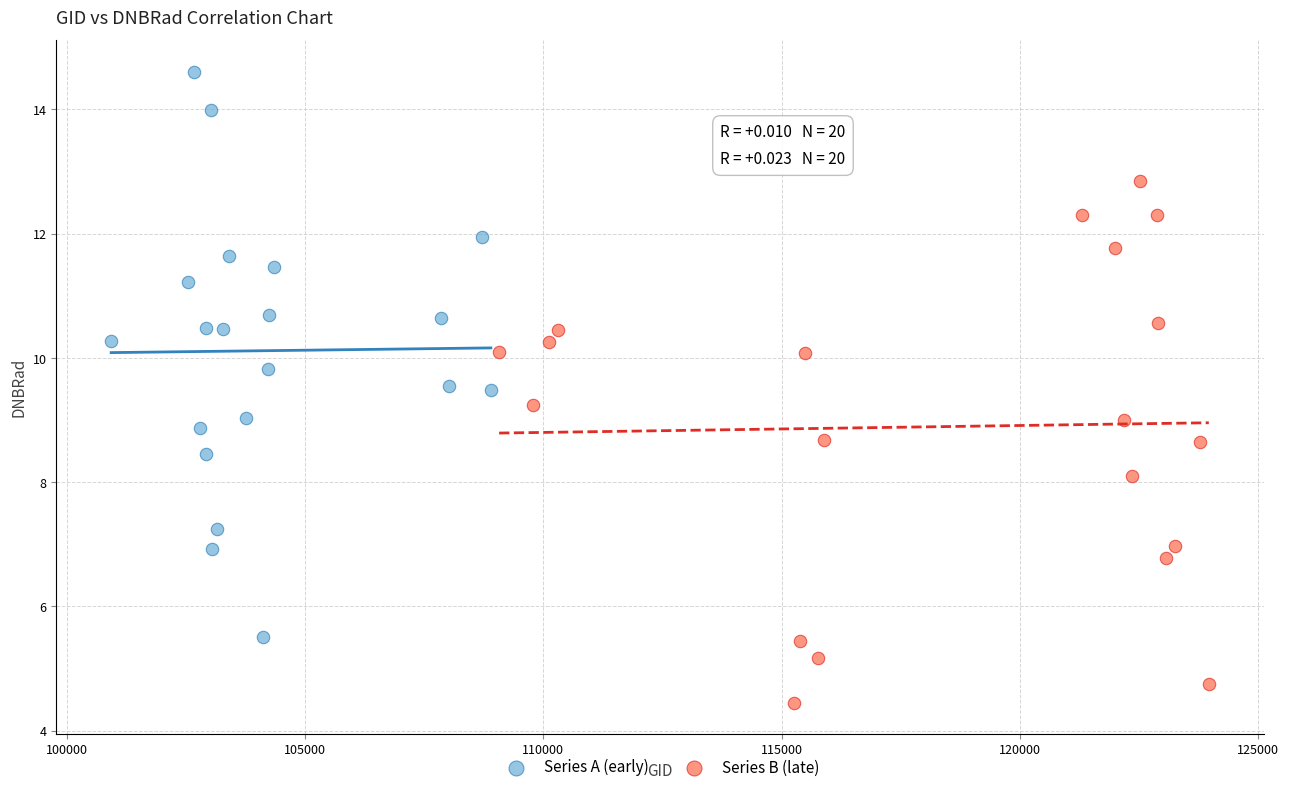

Which series has the largest Y range (max minus min)?

Series A (early)